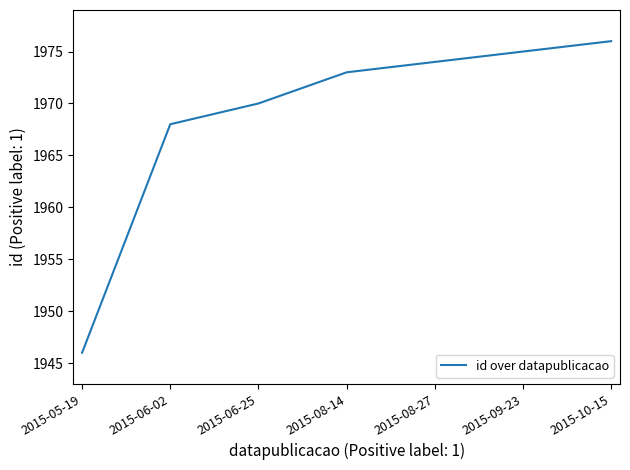

True or false: the data has more than 0 interior local peaks.

False